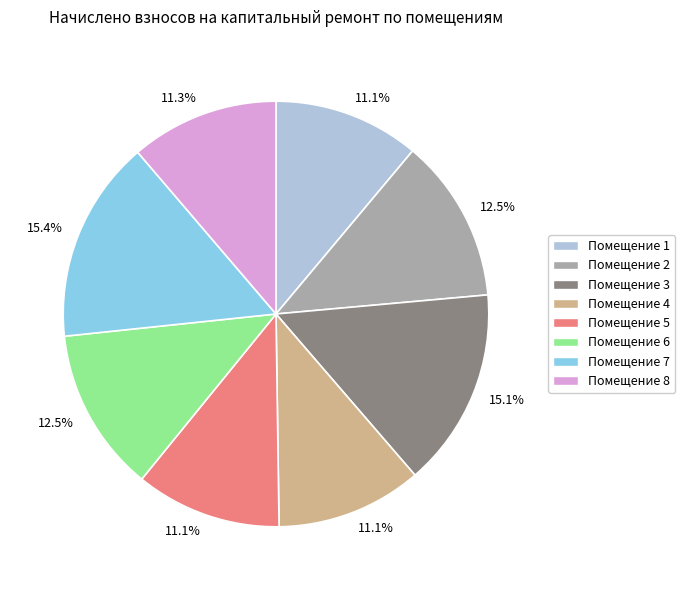

Does any single category account for the majority?

No